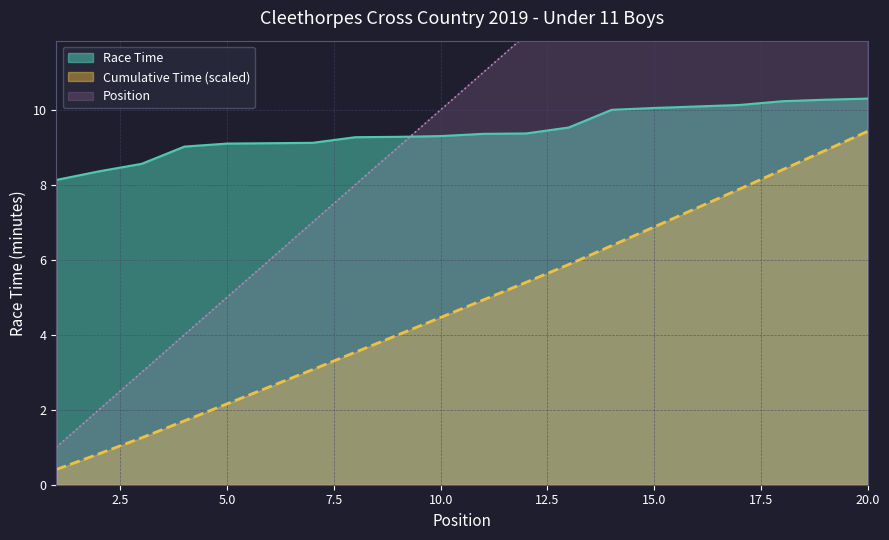

What is the difference between the maximum and minimum values in the Position series?

19.0